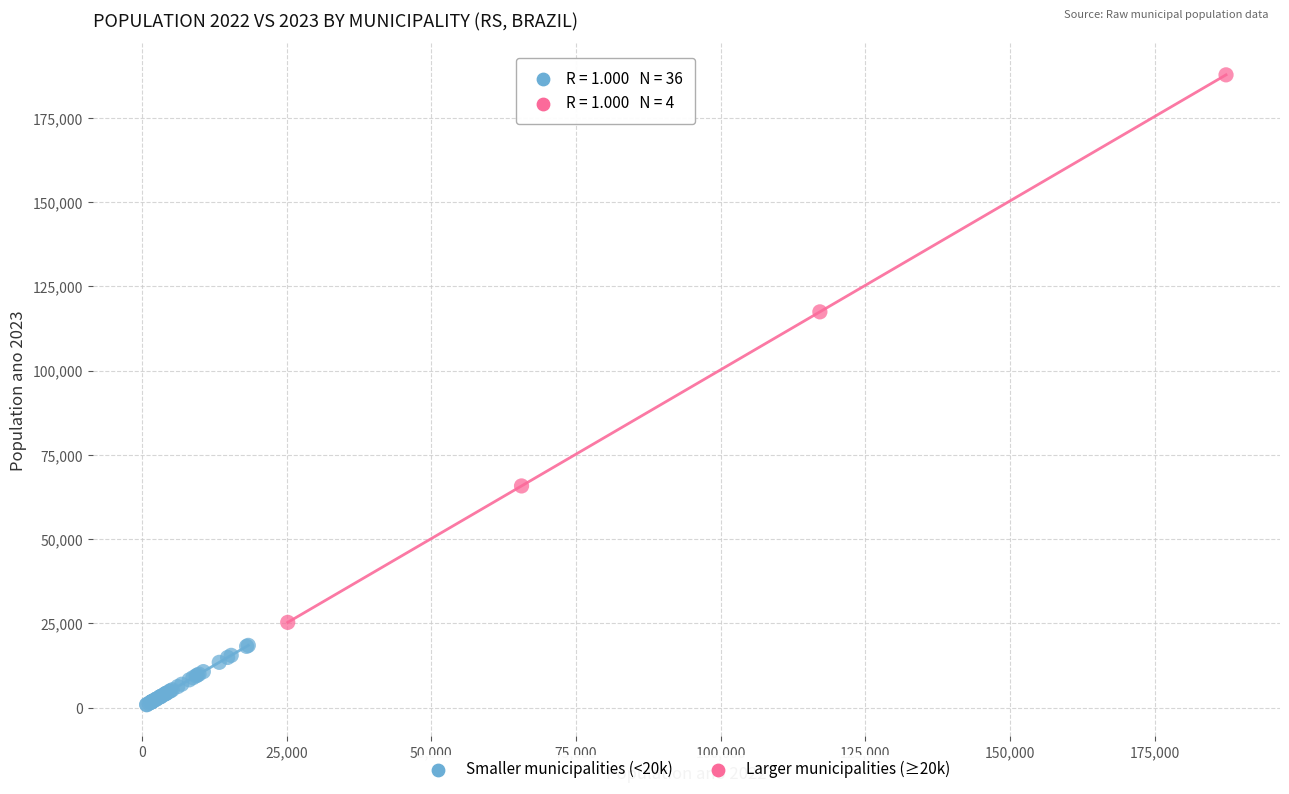

Which series reaches the maximum Y coordinate?

Larger municipalities (≥20k)